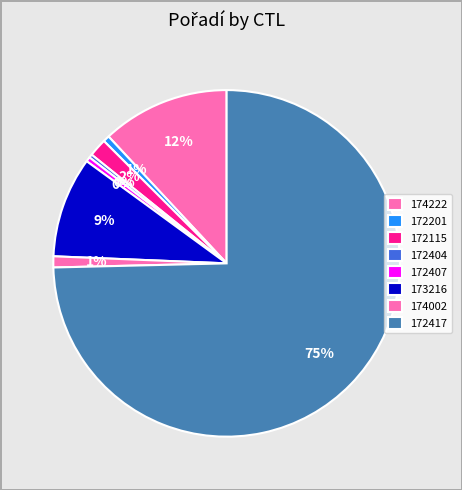

Rank the categories by value from highest to lowest.

172417, 174222, 173216, 172115, 174002, 172201, 172407, 172404